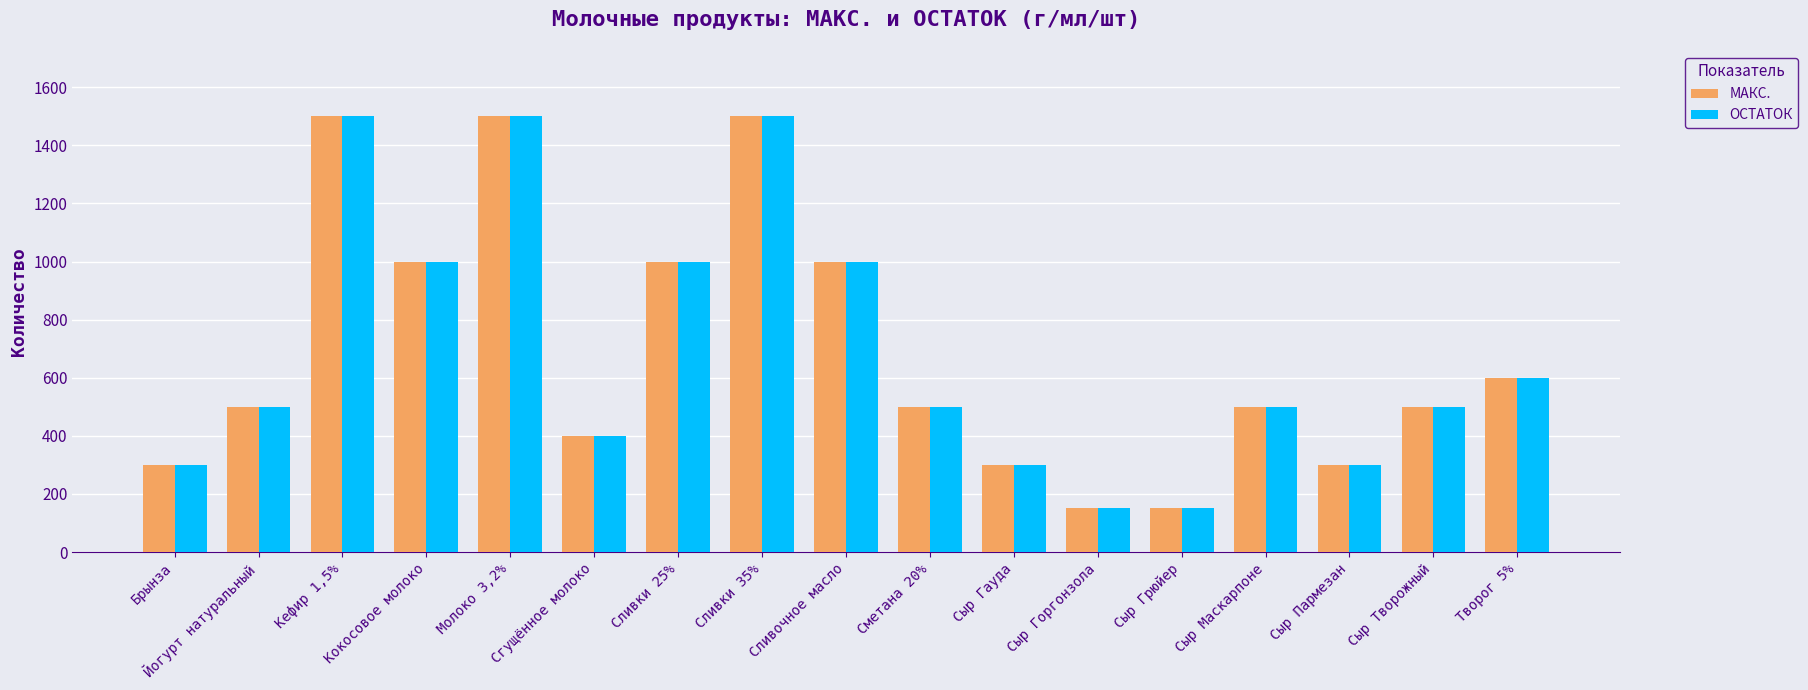

Is the value of МАКС. at Сливочное масло greater than the value of ОСТАТОК at Сыр Творожный?

Yes